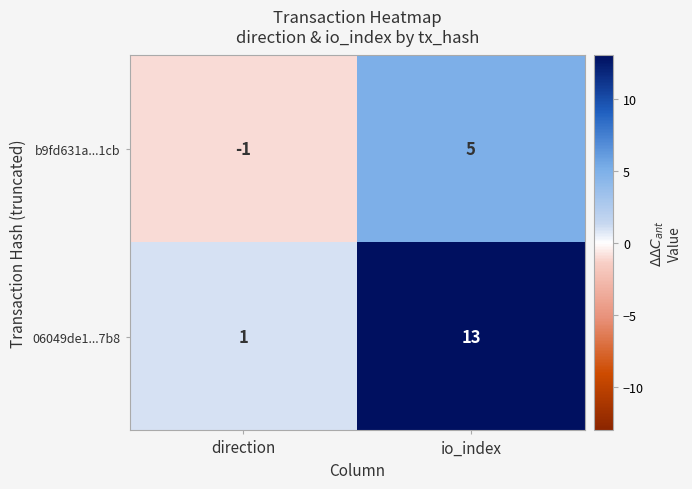

Reading left to right, extract all data points from this chart.

b9fd631a...1cb: -1	5
06049de1...7b8: 1	13